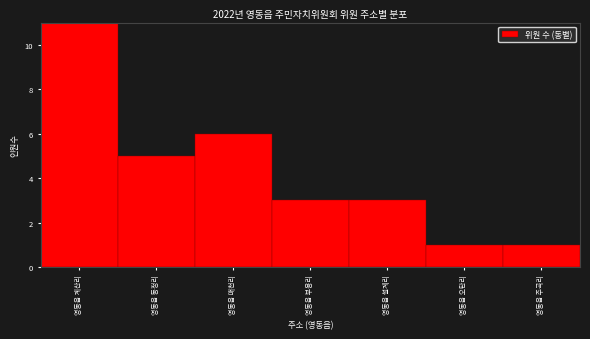

Reading left to right, extract all data points from this chart.

영동읍 계산리=11	영동읍 동정리=5	영동읍 매천리=6	영동읍 부용리=3	영동읍 설계리=3	영동읍 오탄리=1	영동읍 주곡리=1